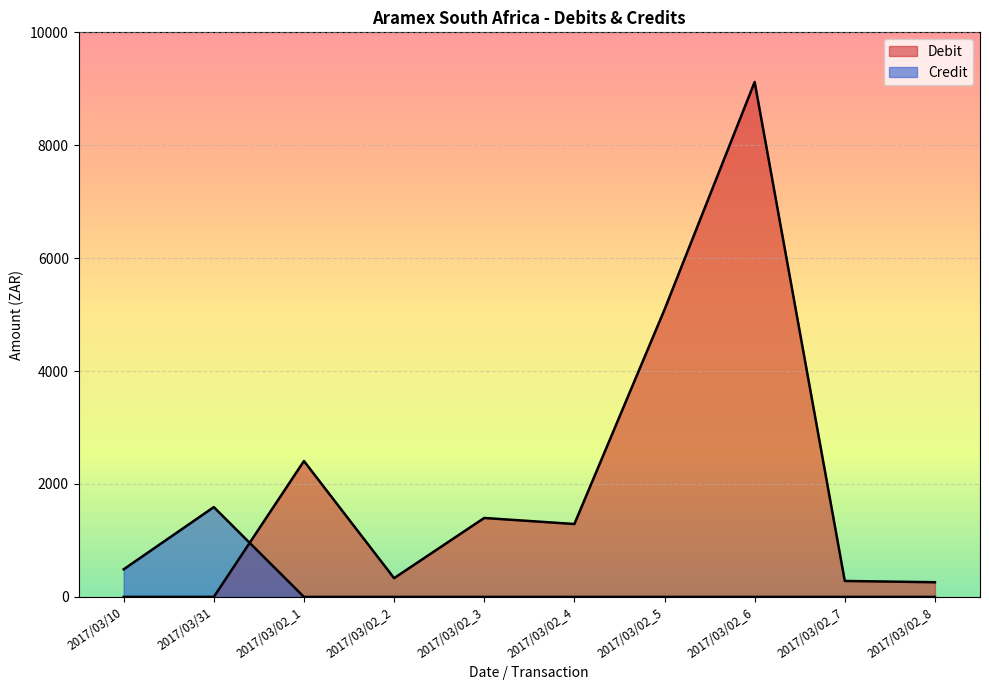

Which has a higher value, 2017/03/02_3 or 2017/03/02_6?

2017/03/02_6